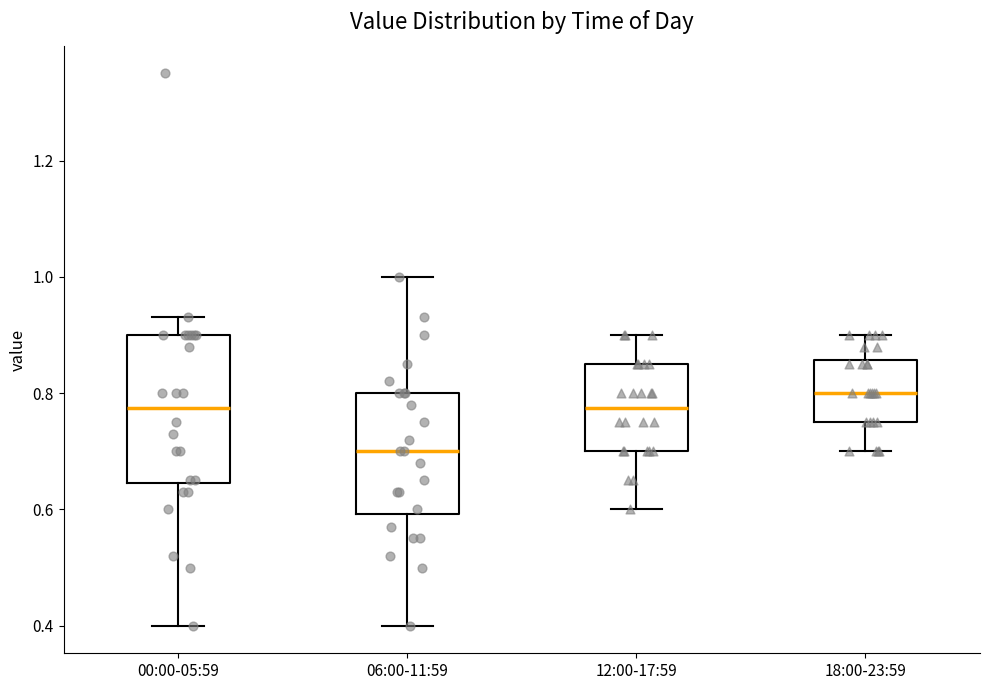

Comparing the boxes themselves (not the whiskers), which one is the tallest?

00:00-05:59